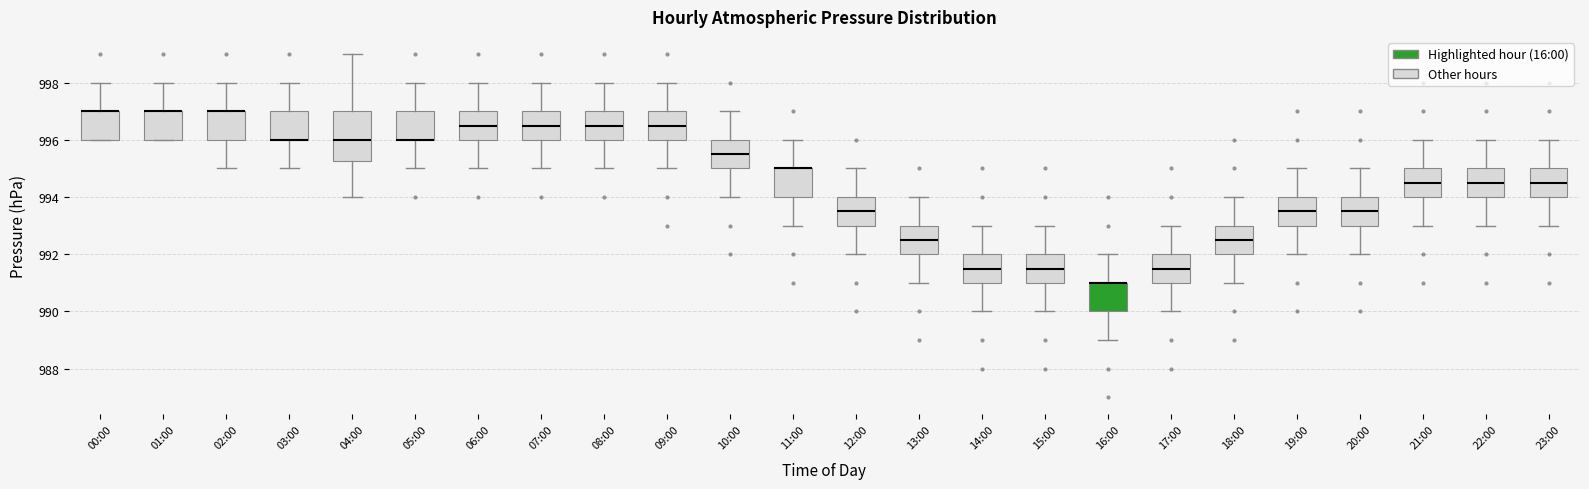

Comparing the boxes themselves (not the whiskers), which one is the tallest?

04:00